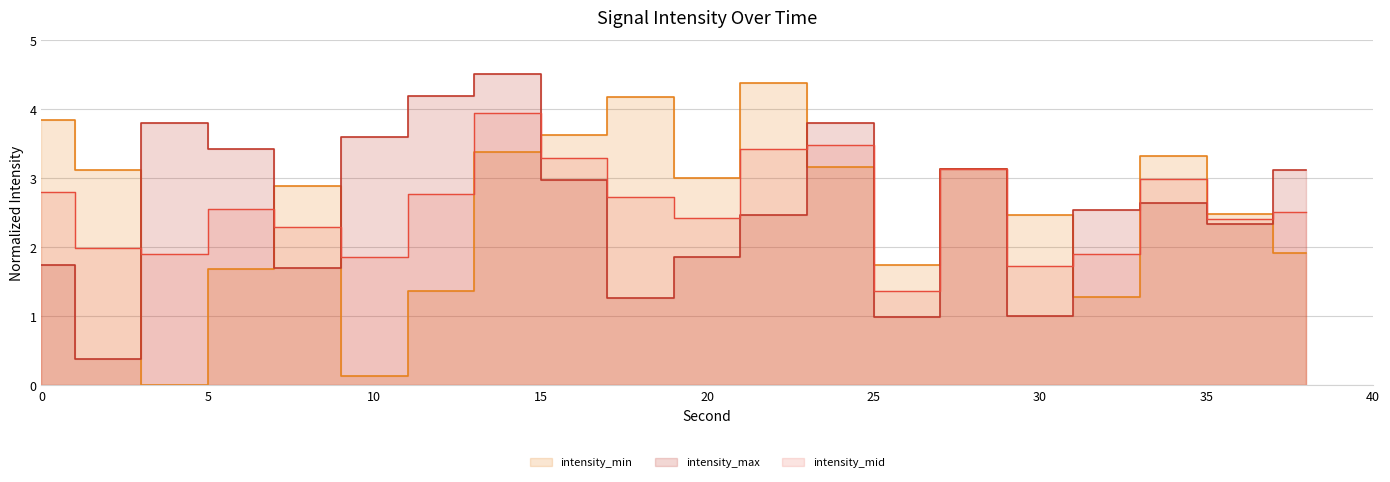

List the series in order of their peak value, lowest first.

intensity_mid, intensity_min, intensity_max